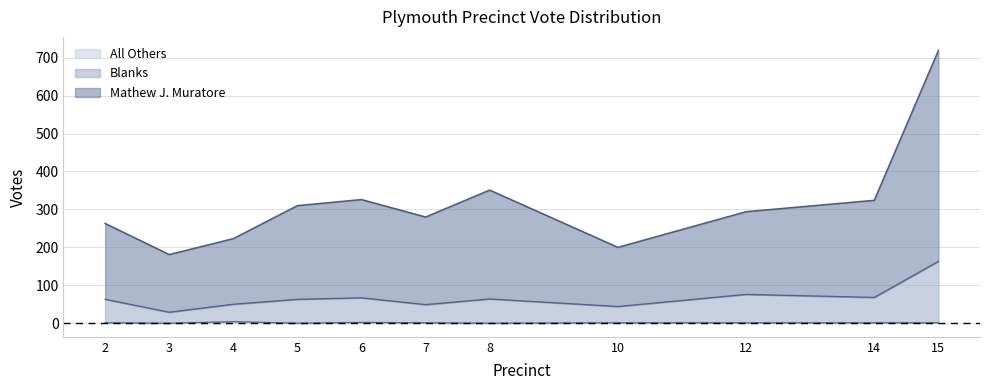

How many lines are shown in the chart?

3